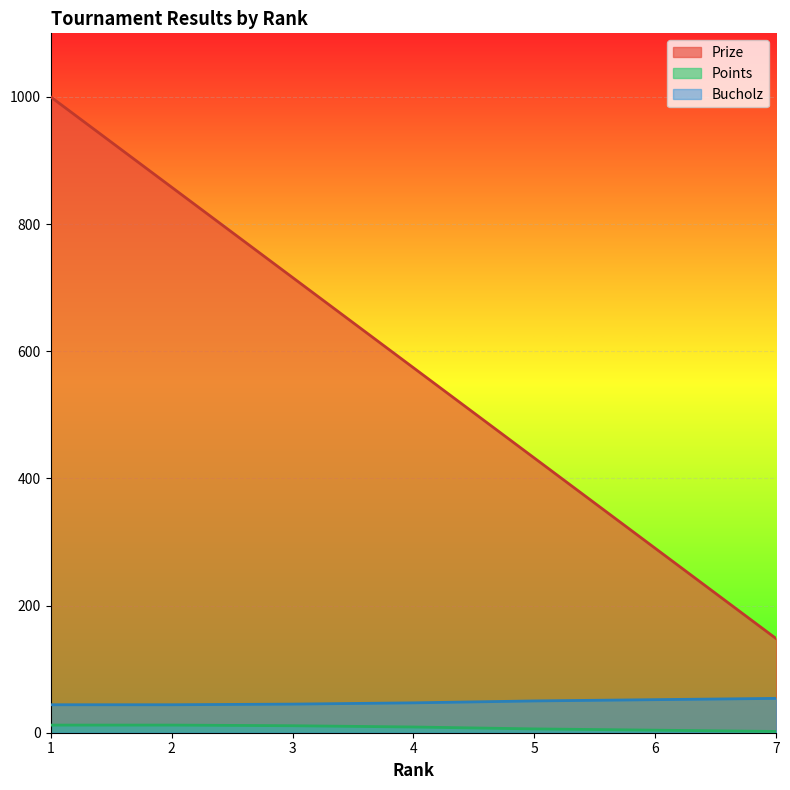

Which series changed the most between 1 and 4?

Prize